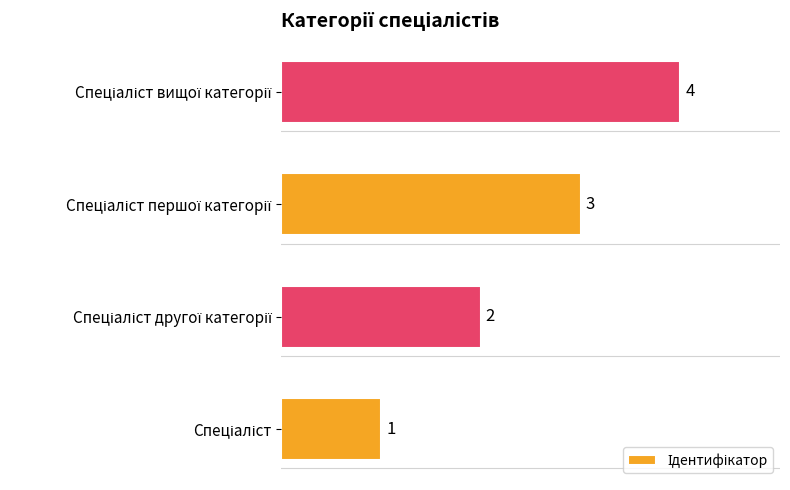

What position from the left is Спеціаліст?

1